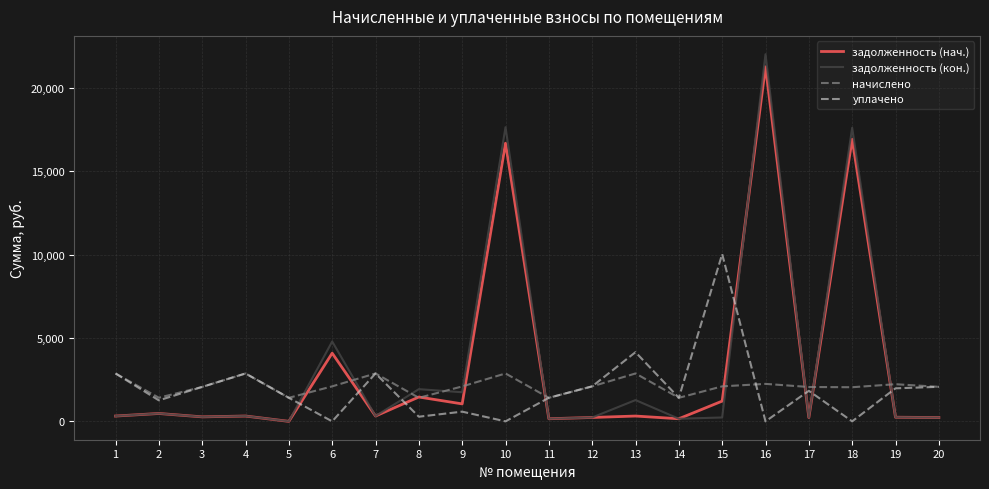

Where do уплачено and задолженность (нач.) first cross each other?

5 and 6